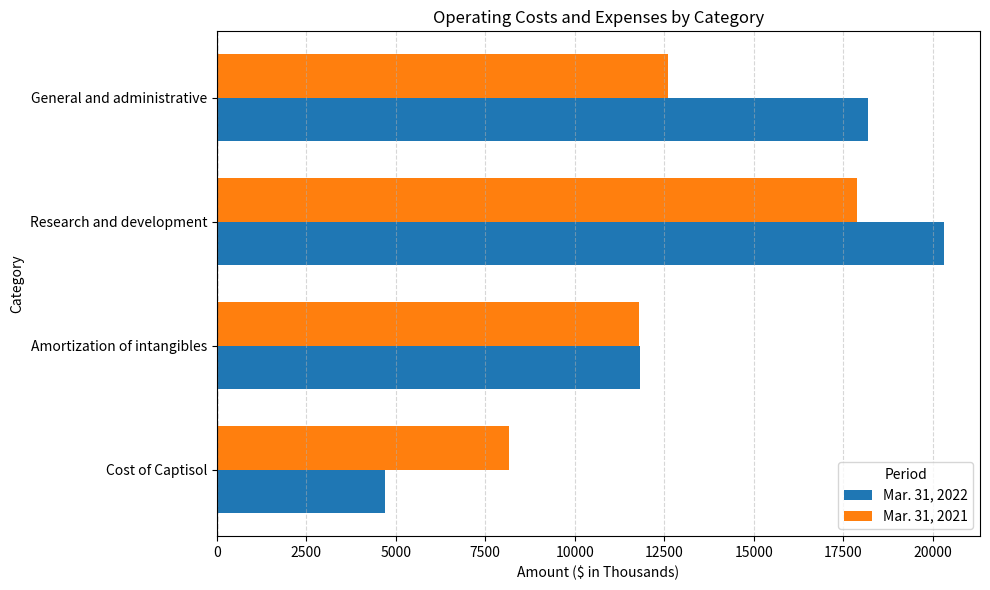

What value does the Mar. 31, 2022 series have at General and administrative?

18180